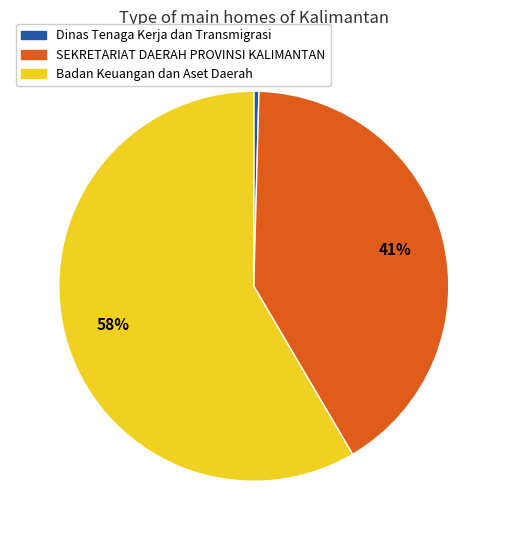

To the nearest percent, what is the average slice percentage?

33%